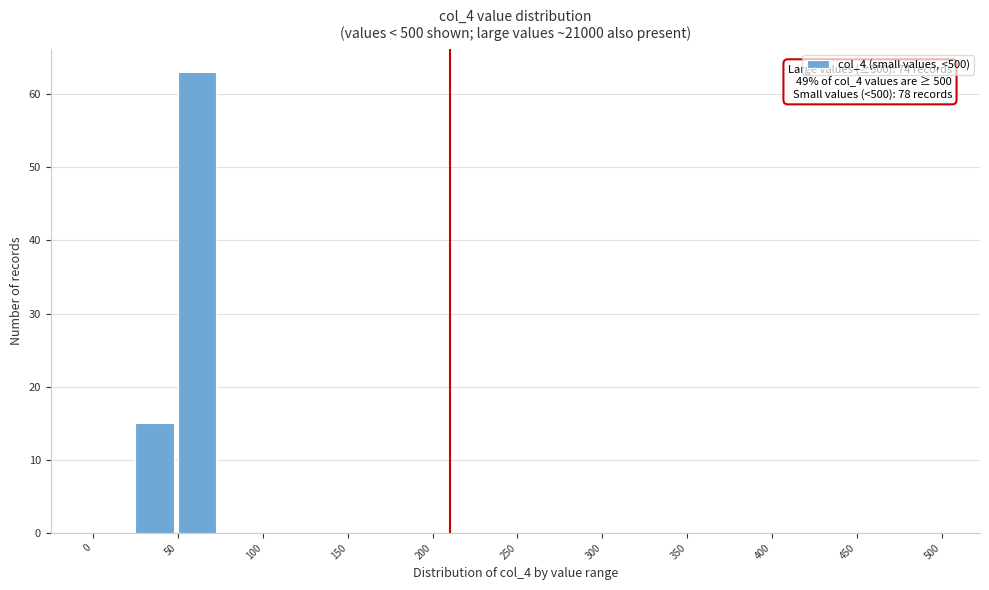

Which range on the x-axis has the tallest bar?

50 to 75